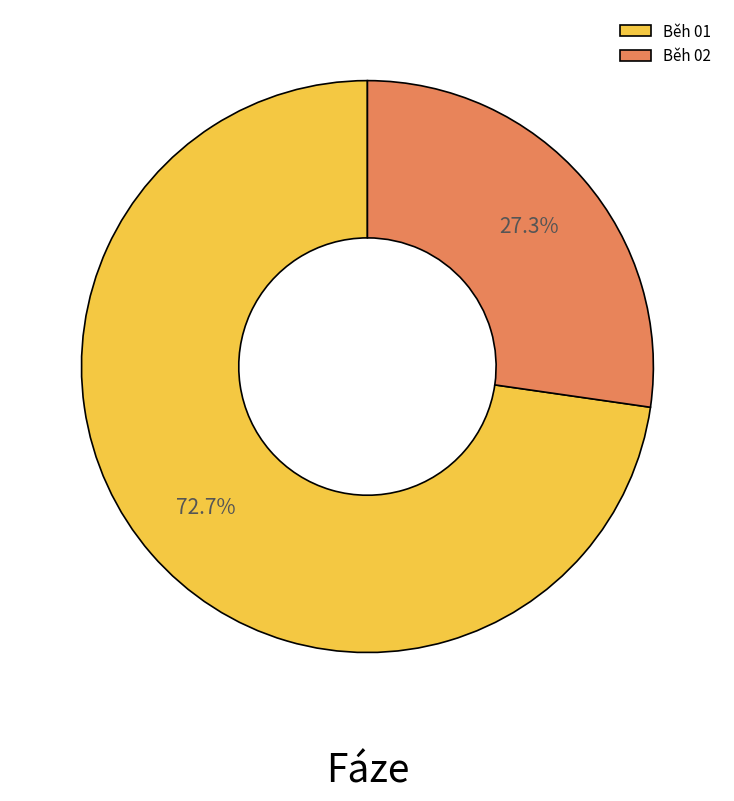

What percentage is the Běh 01 slice, to the nearest percent?

73%